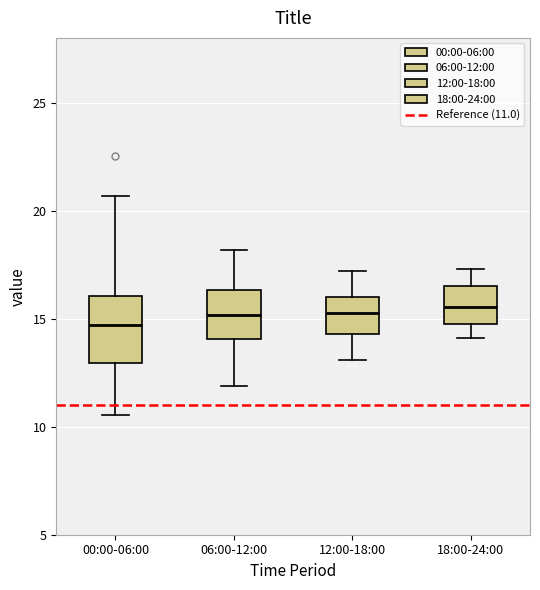

Reading left to right, transcribe this box plot: for each box, give where its median line is, the range the box spans, and where its two whiskers end, as read against the y-axis. The values are not printed on the chart, so give them approximately, as read against the axis.

00:00-06:00: median 14.5, box 13.0 to 16.0, whiskers 10.5 to 20.5
06:00-12:00: median 15.0, box 14.0 to 16.5, whiskers 12.0 to 18.0
12:00-18:00: median 15.5, box 14.5 to 16.0, whiskers 13.0 to 17.0
18:00-24:00: median 15.5, box 15.0 to 16.5, whiskers 14.0 to 17.5